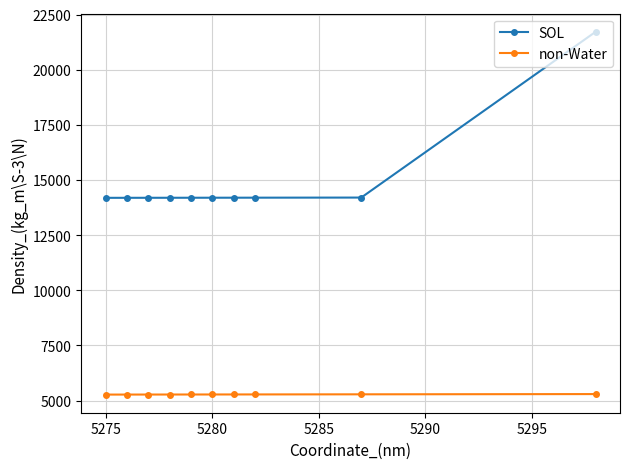

Which series has the largest range (max minus min)?

SOL